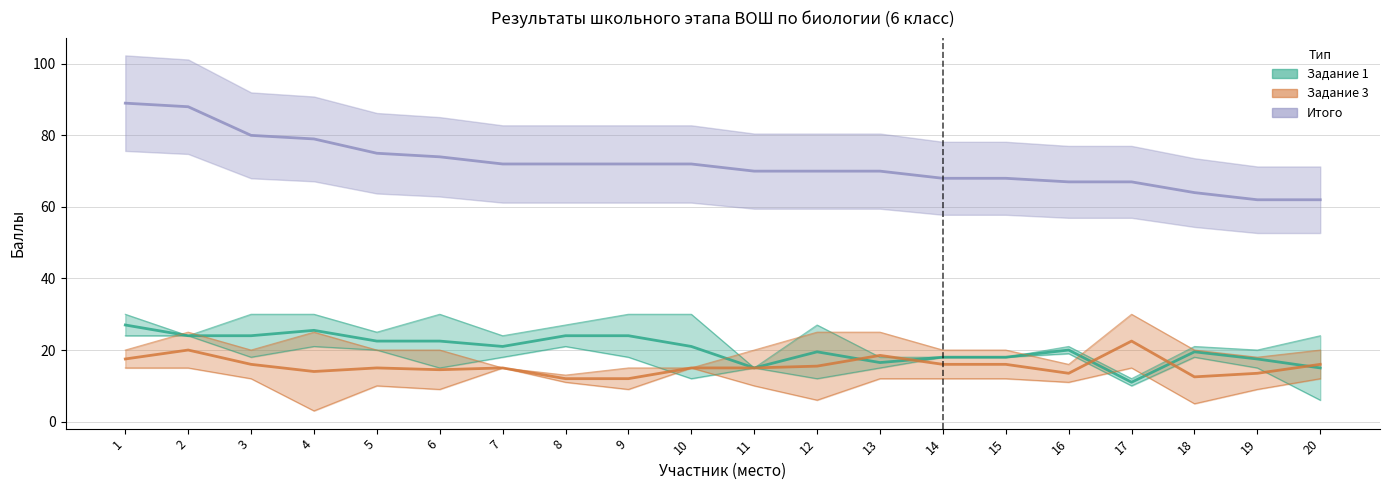

True or false: Итого has a value of 70 at 13.

True